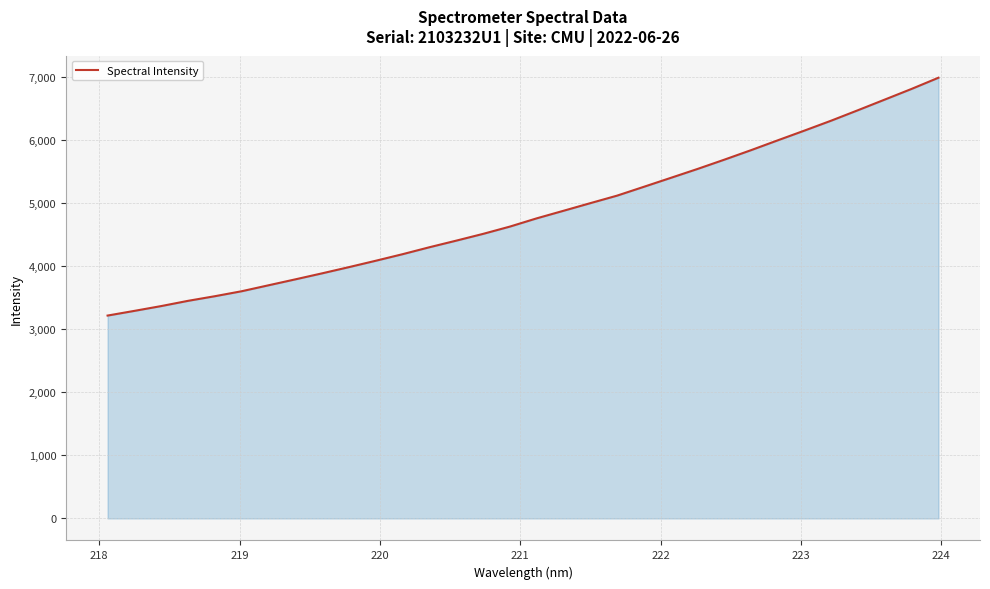

What is the minimum value shown in the chart?

3219.2